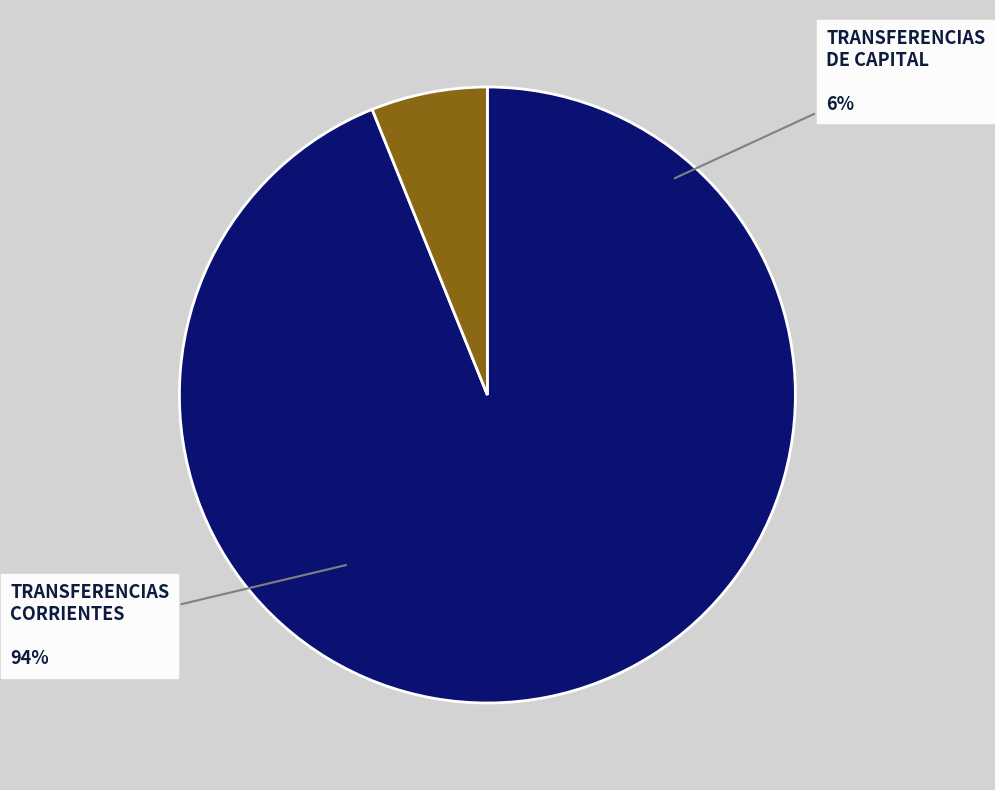

How many segments does this pie chart have?

2